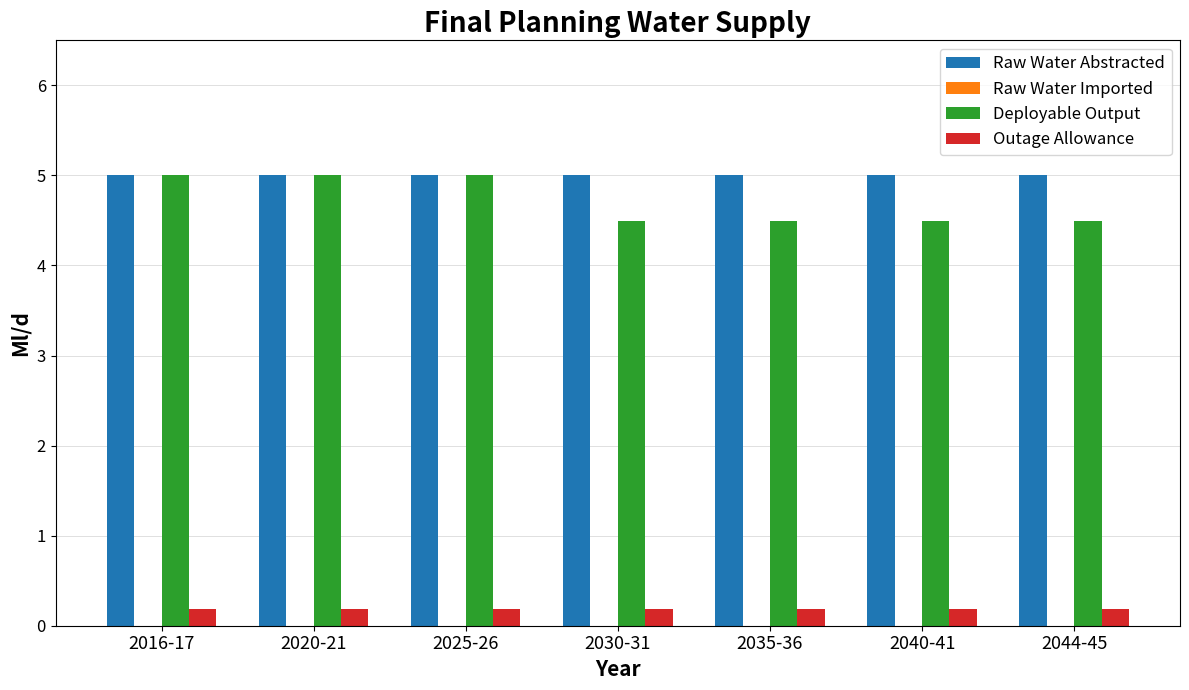

The value of Raw Water Abstracted at 2020-21 is 7.4. True or false?

False